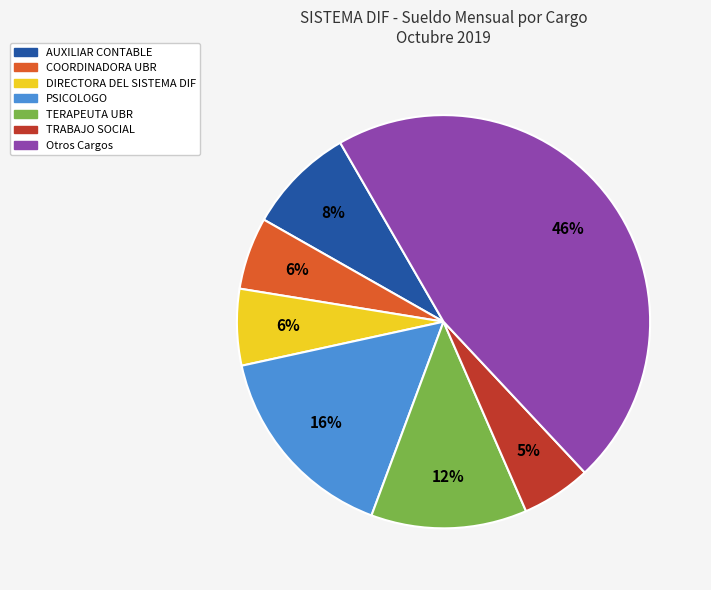

To the nearest percent, what is the average slice percentage?

14%